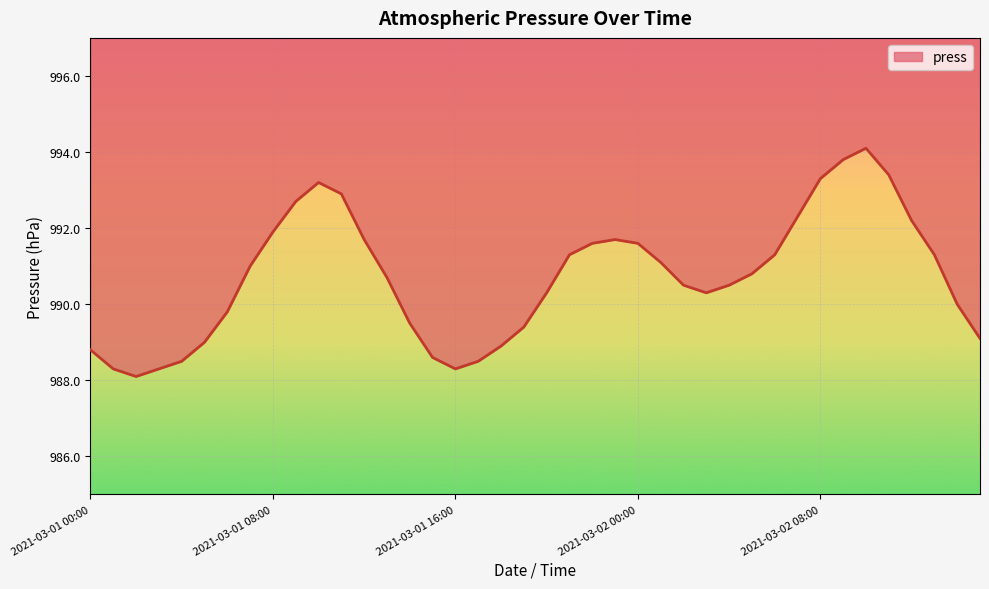

Rank the categories by value from highest to lowest.

2021-03-02 10:00, 2021-03-02 09:00, 2021-03-02 11:00, 2021-03-02 08:00, 2021-03-01 10:00, 2021-03-01 11:00, 2021-03-01 09:00, 2021-03-02 07:00, 2021-03-02 12:00, 2021-03-01 08:00, 2021-03-01 12:00, 2021-03-01 23:00, 2021-03-01 22:00, 2021-03-02 00:00, 2021-03-01 21:00, 2021-03-02 06:00, 2021-03-02 13:00, 2021-03-02 01:00, 2021-03-01 07:00, 2021-03-02 05:00, 2021-03-01 13:00, 2021-03-02 02:00, 2021-03-02 04:00, 2021-03-01 20:00, 2021-03-02 03:00, 2021-03-02 14:00, 2021-03-01 06:00, 2021-03-01 14:00, 2021-03-01 19:00, 2021-03-02 15:00, 2021-03-01 05:00, 2021-03-01 18:00, 2021-03-01 00:00, 2021-03-01 15:00, 2021-03-01 04:00, 2021-03-01 17:00, 2021-03-01 01:00, 2021-03-01 03:00, 2021-03-01 16:00, 2021-03-01 02:00